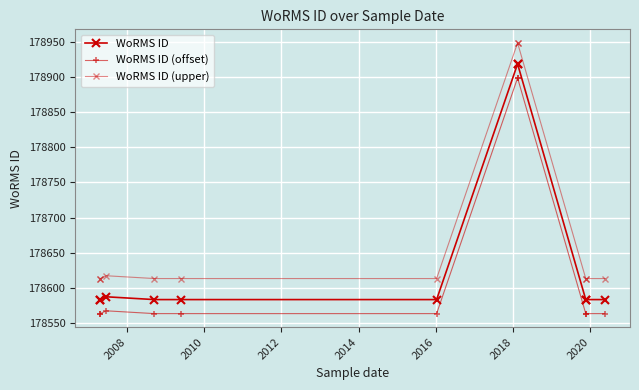

Which has a higher value, 2014 or 2016?

2014